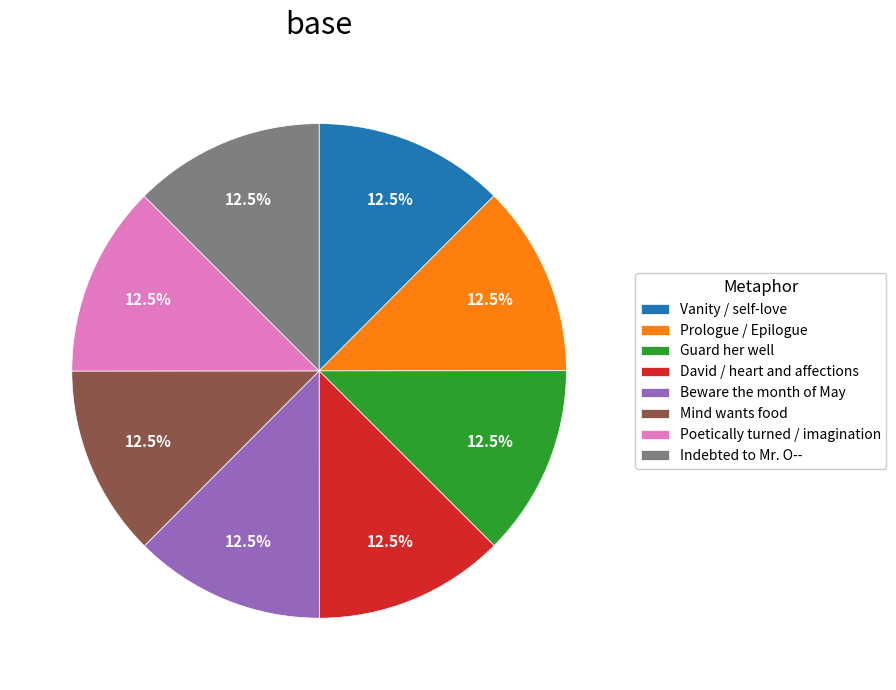

What percentage do Mind wants food and Poetically turned / imagination together represent?

25.0%